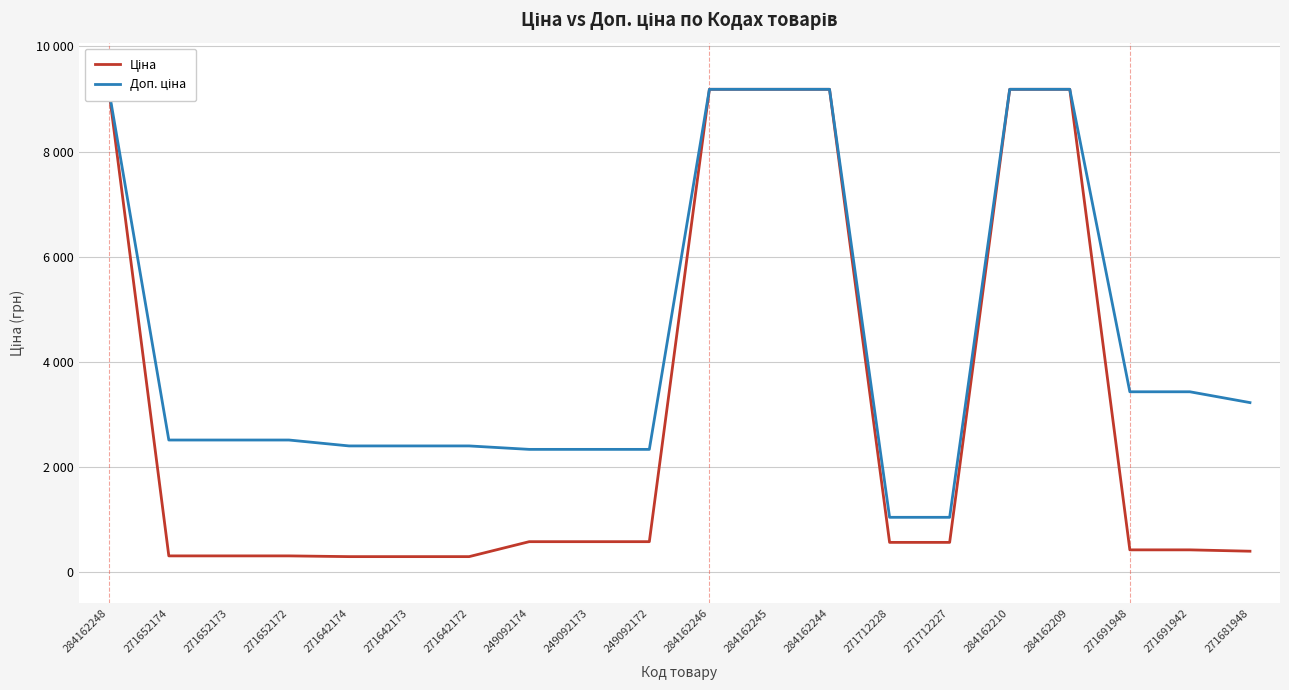

What is the label of the 17th point from the right?

271652172